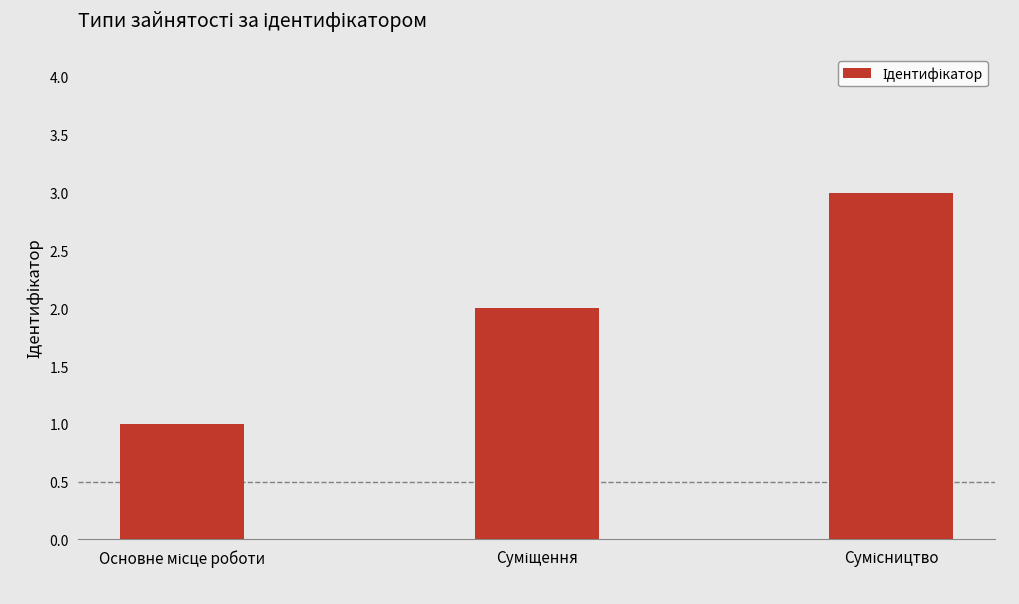

What is the greatest value displayed?

3